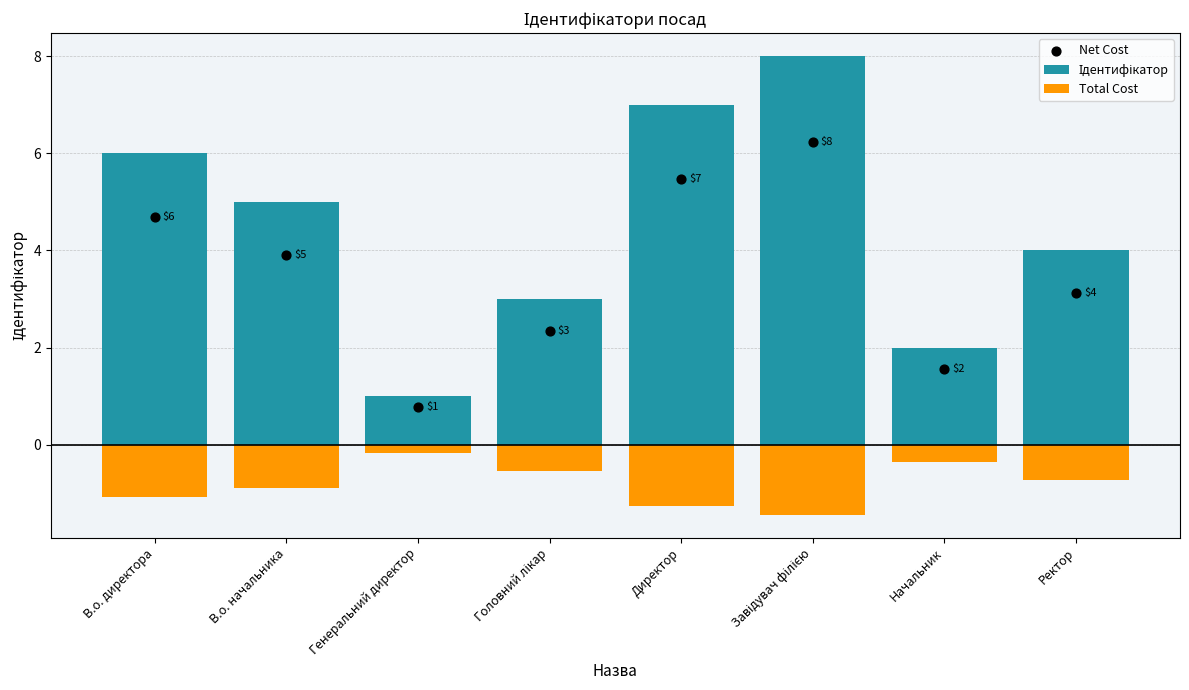

Which series contains the highest Y value?

Ідентифікатор